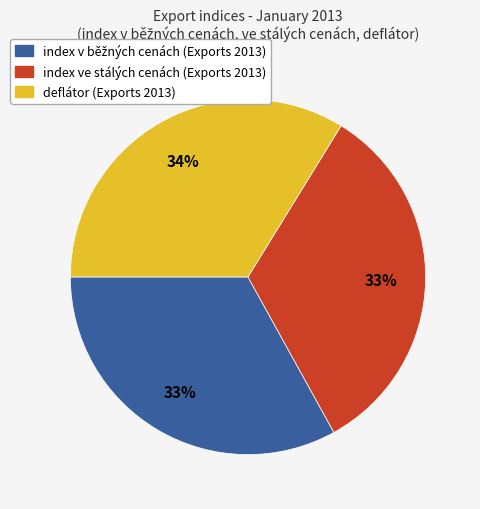

To the nearest percent, what is the average slice percentage?

33%